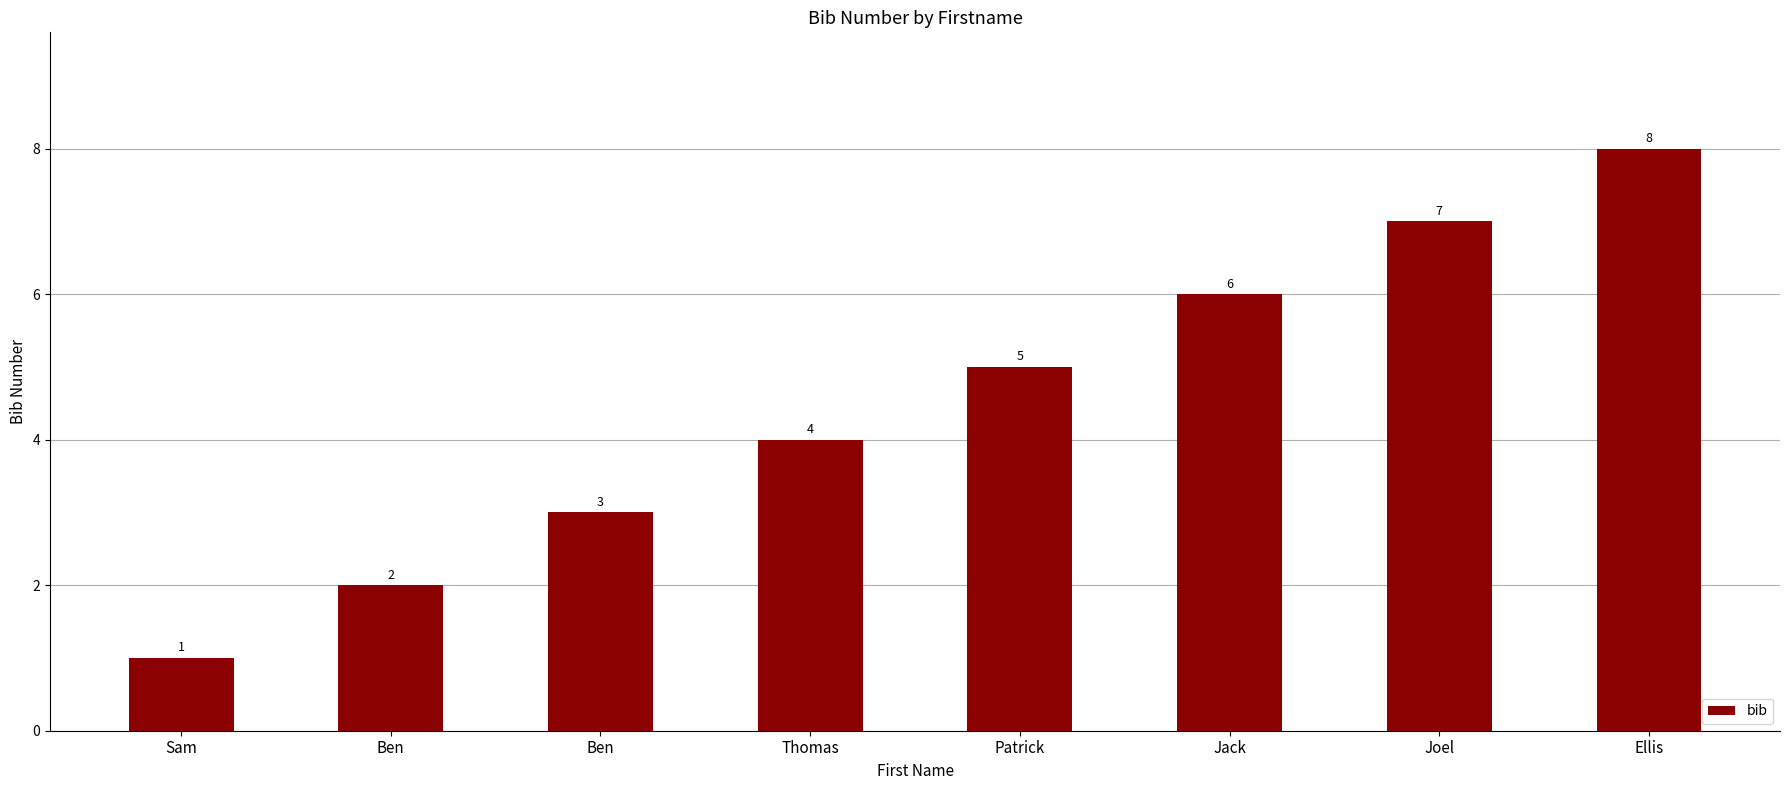

Count the number of data series in this chart.

1